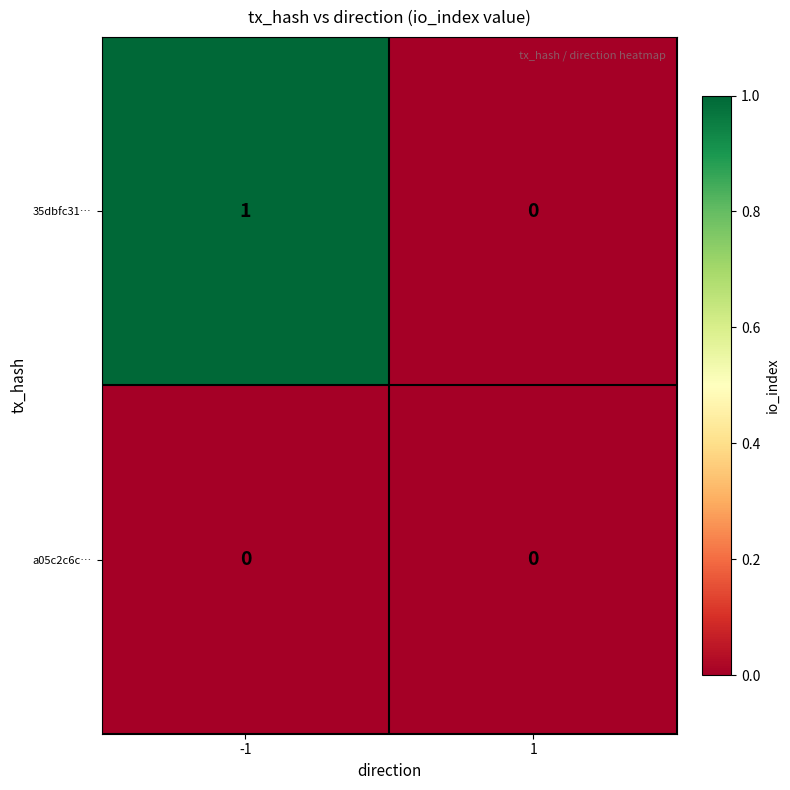

Reading left to right, what are all the values shown in this chart?

35dbfc31…: -1=1	1=0
a05c2c6c…: -1=0	1=0